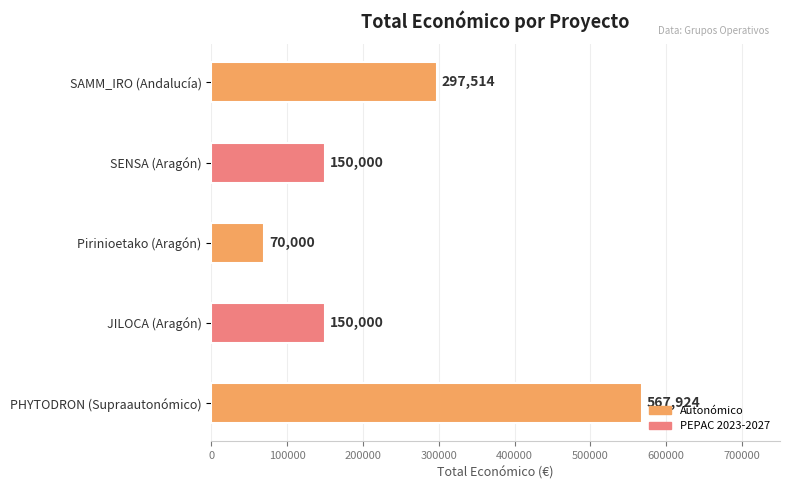

What is the smallest value displayed?

70000